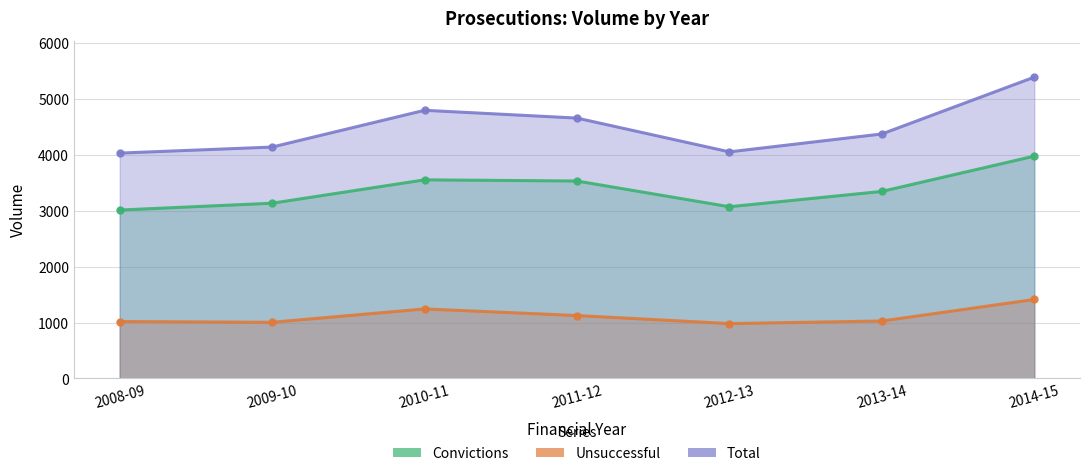

Rank the series by their maximum value, from lowest to highest.

Unsuccessful, Convictions, Total